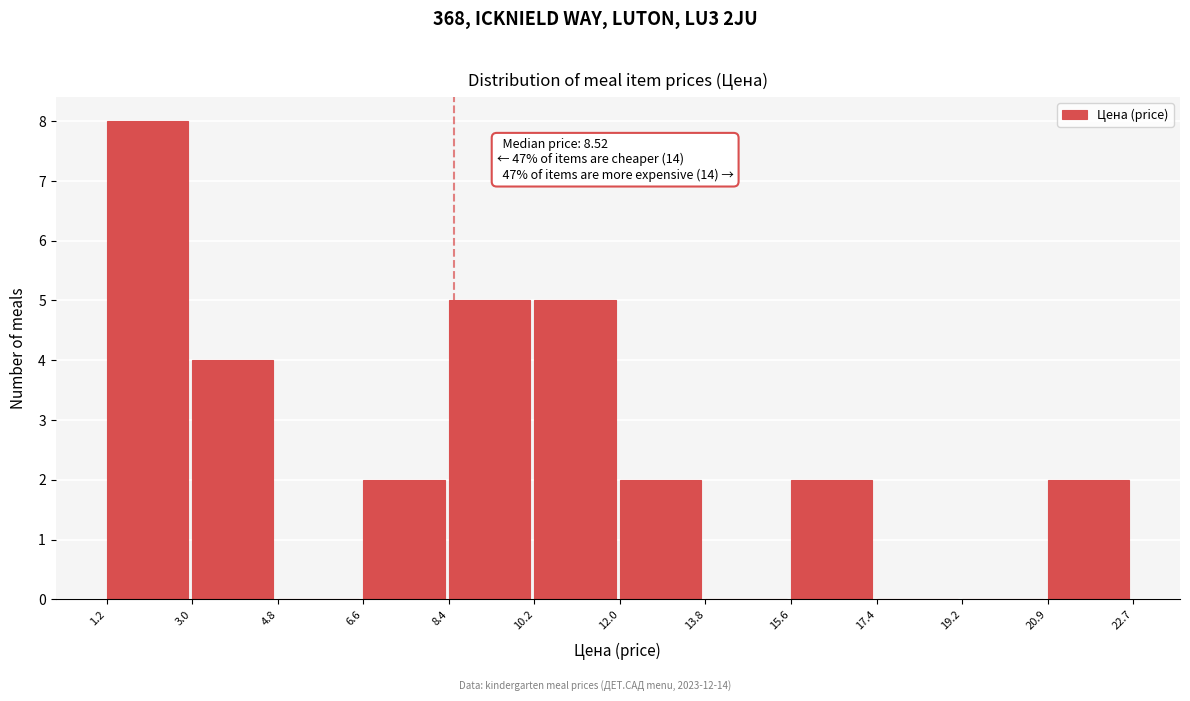

Over which range of the x-axis is the bar tallest?

1.2 to 3.0